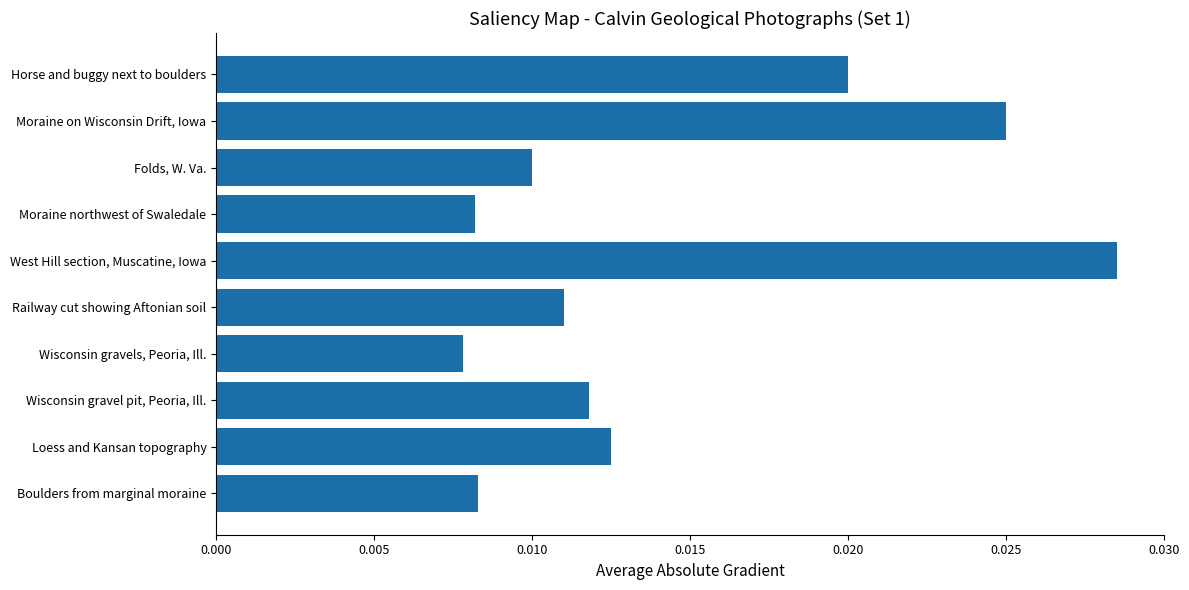

Between Railway cut showing Aftonian soil and Wisconsin gravels, Peoria, Ill., which is larger?

Railway cut showing Aftonian soil